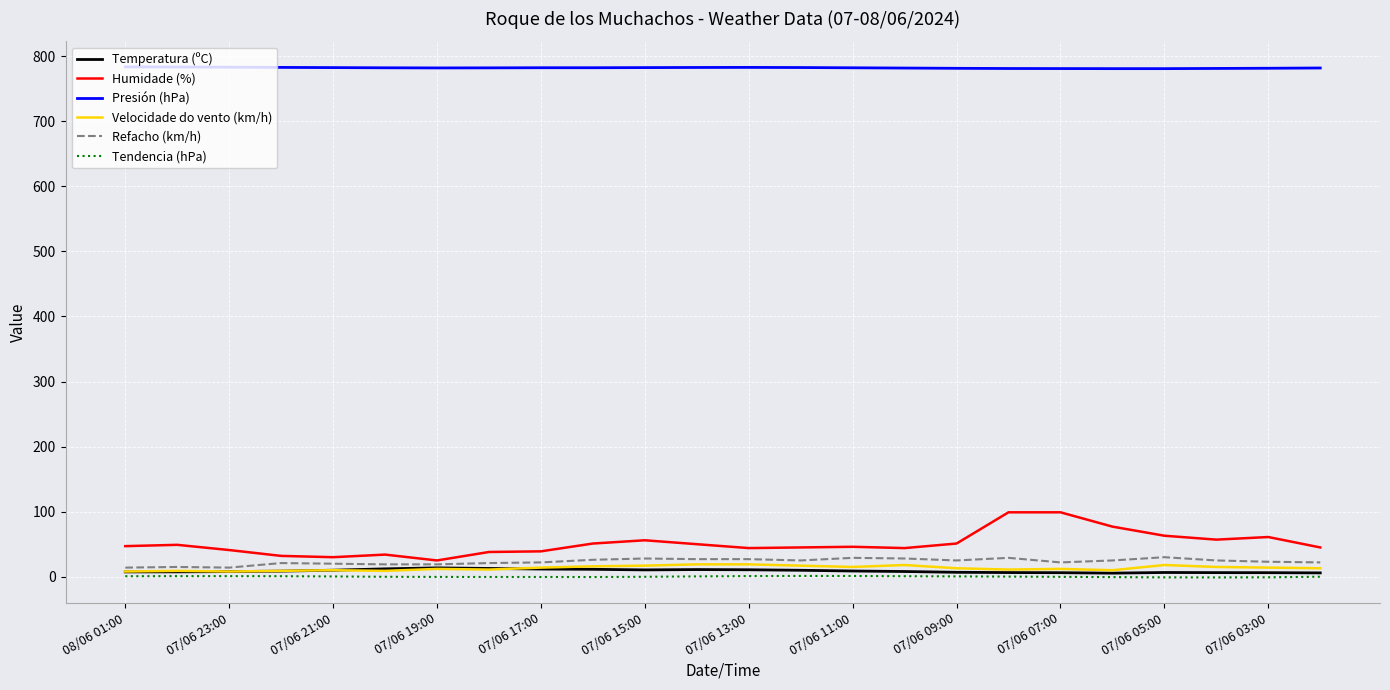

True or false: Presión (hPa) and Temperatura (ºC) intersect in this chart.

False